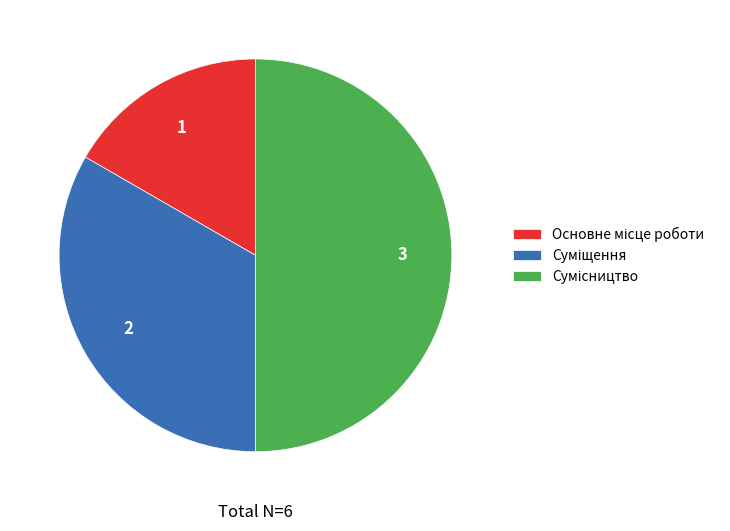

Which slice is the smallest?

Основне місце роботи